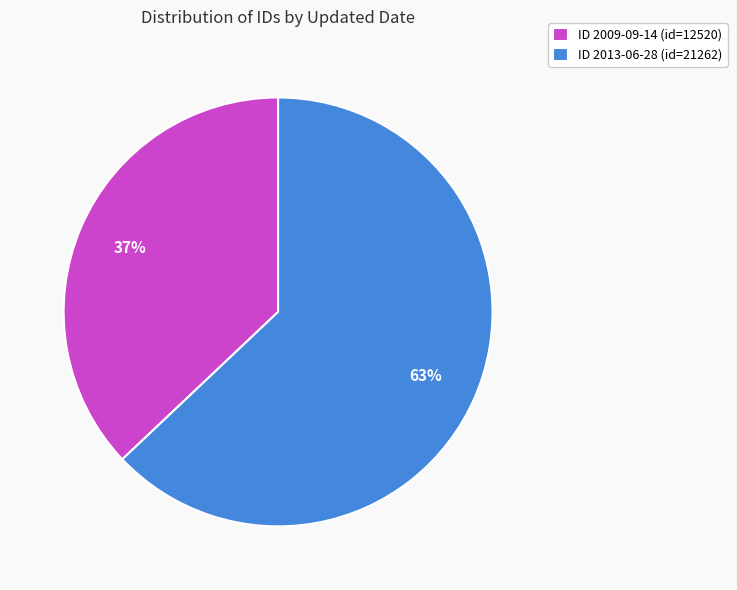

Count the number of slices in the pie.

2